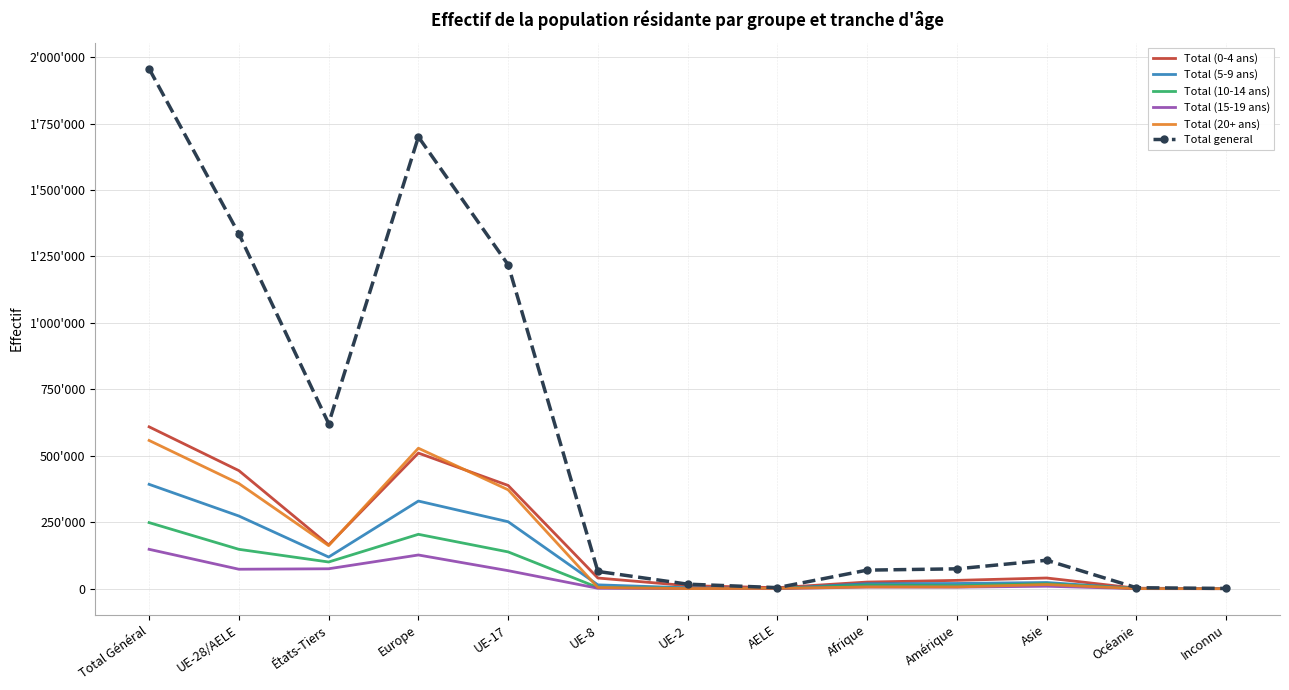

At which category does Total (0-4 ans) reach its first local peak?

Europe